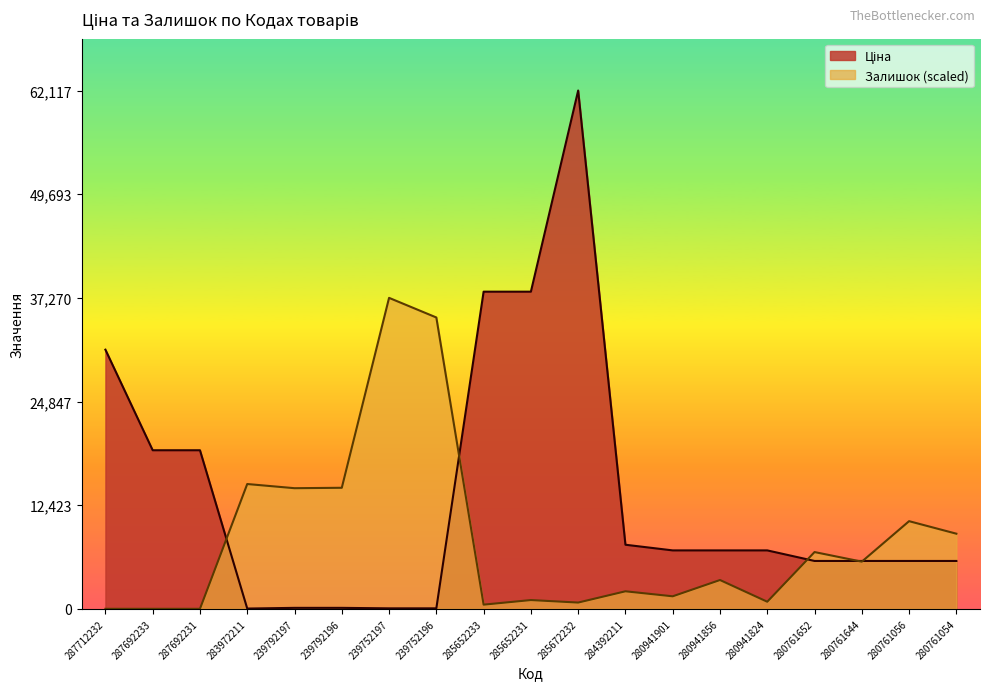

What is the label of the 11th point from the left?

285672232